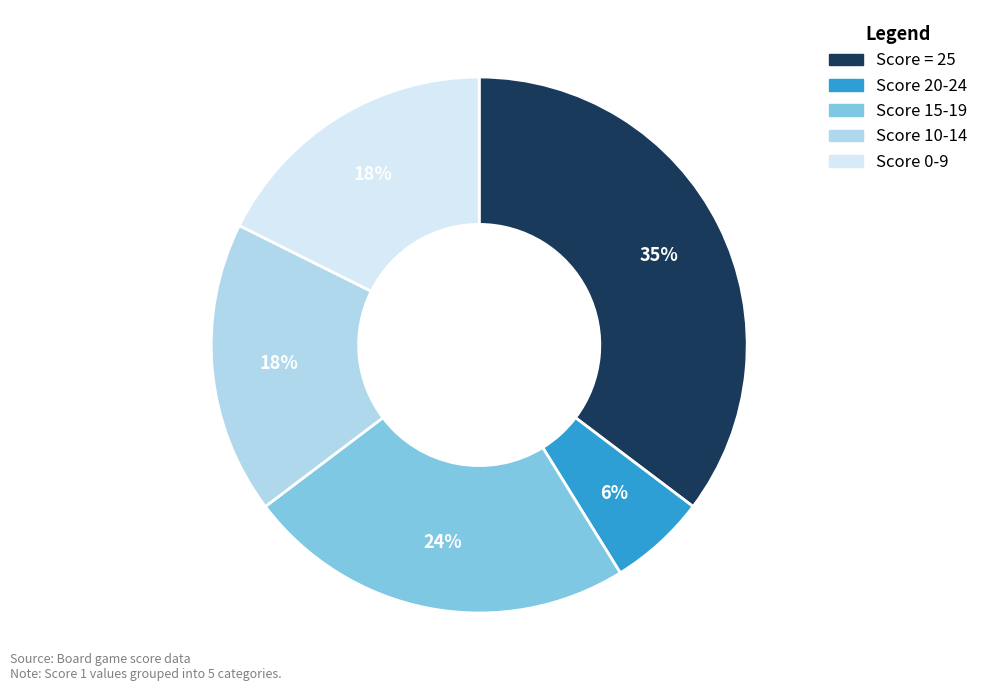

Is there a majority slice in this chart?

No